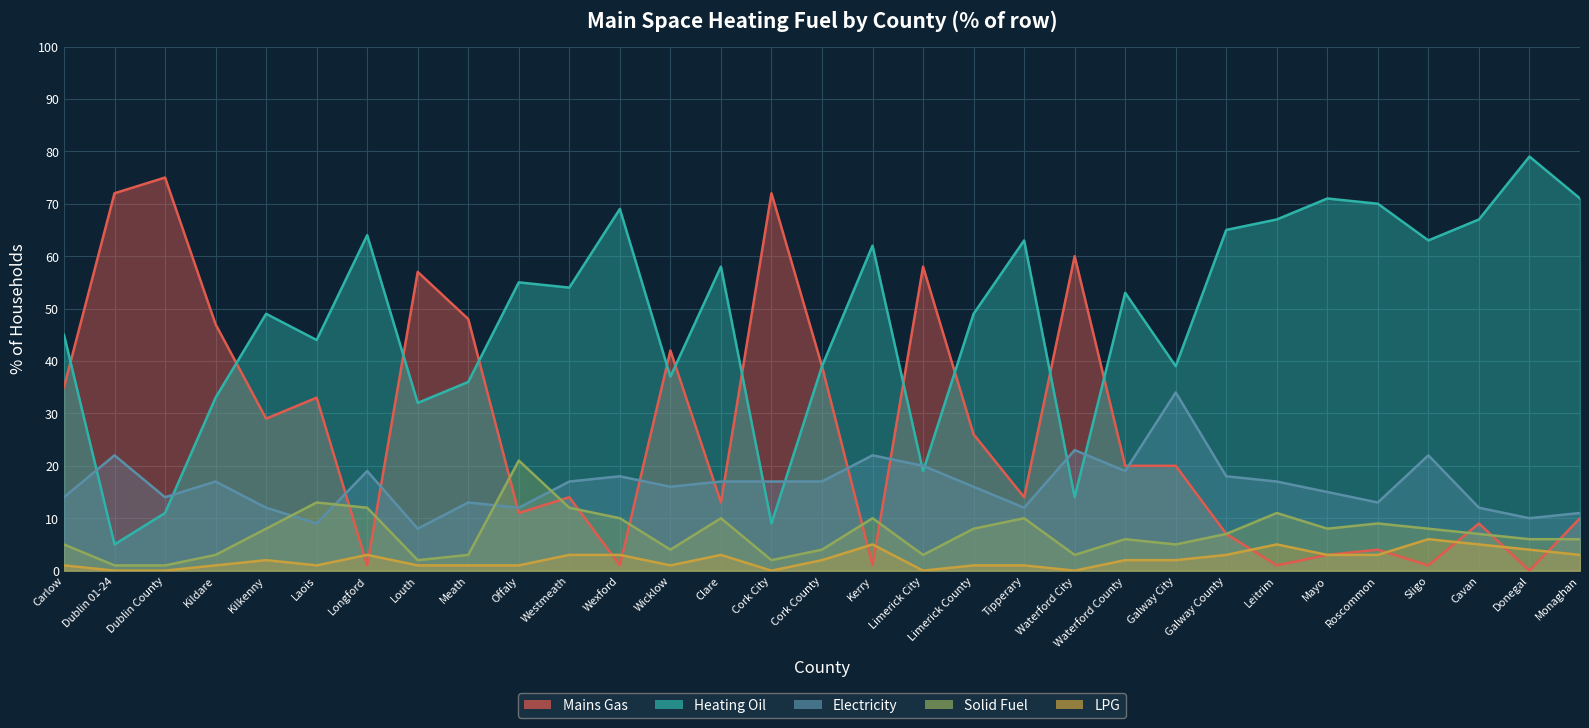

At which category does LPG reach its first local peak?

Kilkenny